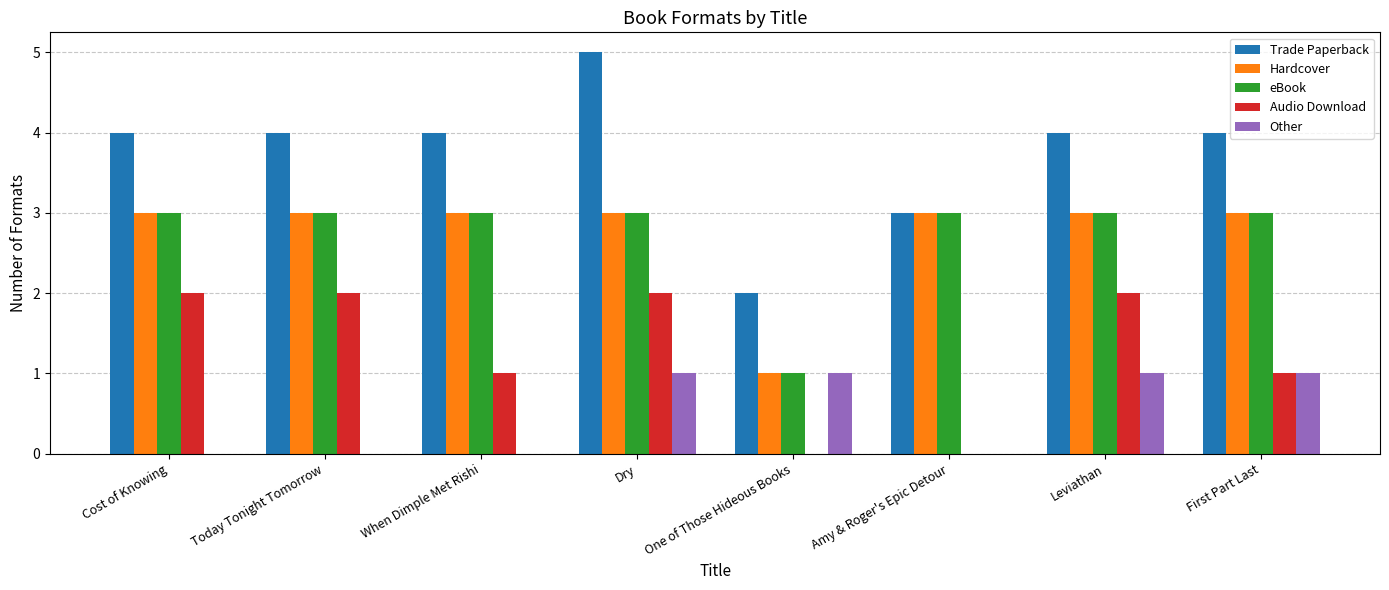

Is the value of Audio Download at When Dimple Met Rishi greater than the value of eBook at Dry?

No